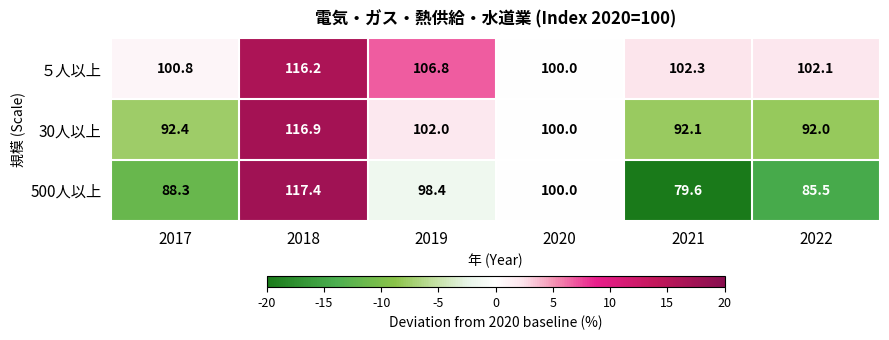

Which category has the highest value across all series?

2018